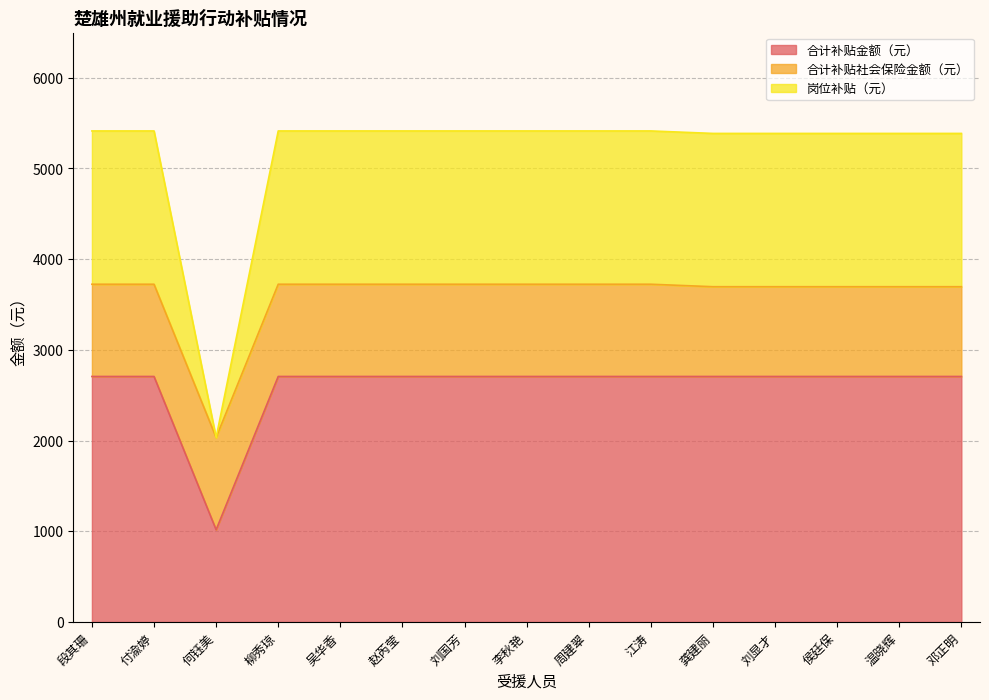

The value of 合计补贴金额（元） at 侯廷保 is 2706.9. True or false?

True